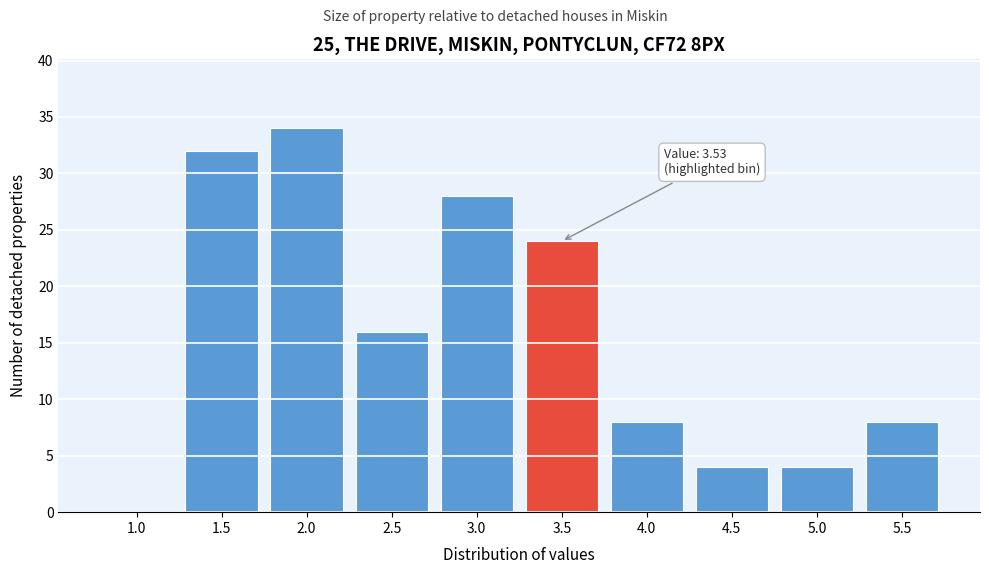

Reading left to right, list all the values displayed in this chart.

1.0=0	1.5=32	2.0=34	2.5=16	3.0=28	3.5=24	4.0=8	4.5=4	5.0=4	5.5=8